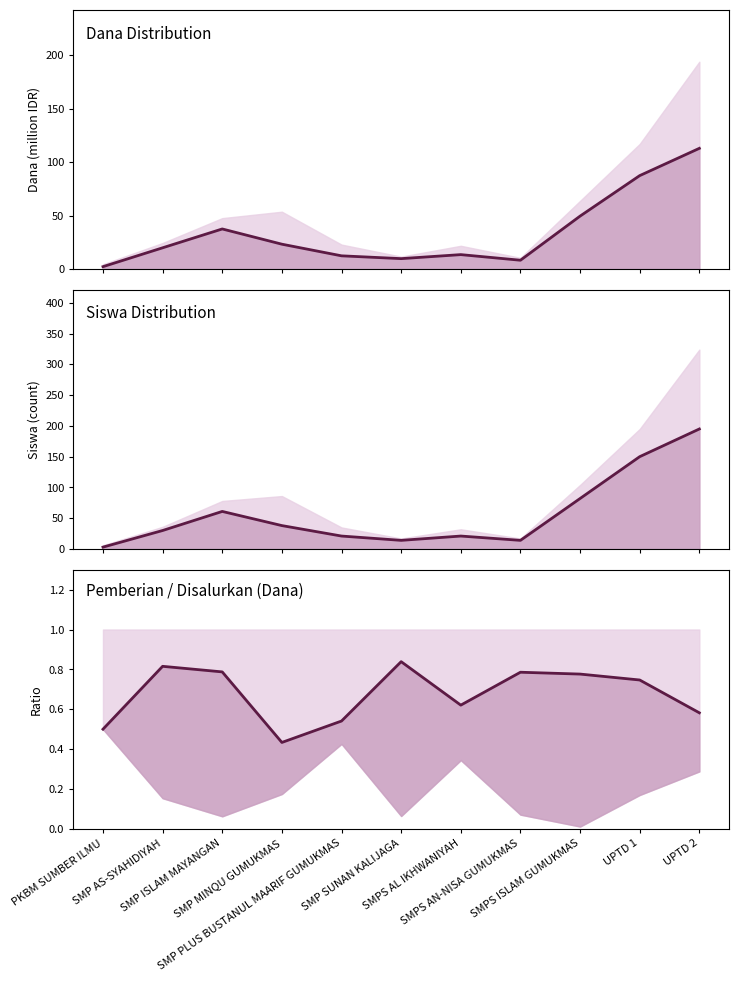

In Siswa Pemberian (line), how many points are higher than both neighbors (excluding endpoints)?

2